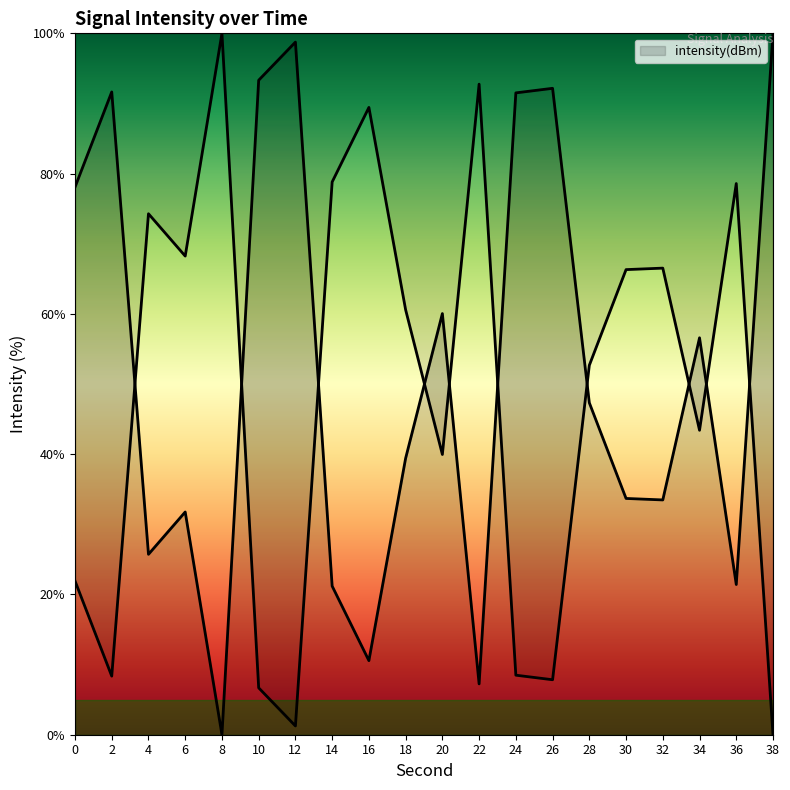

What is the change in value from 2 to 20?

-31.6